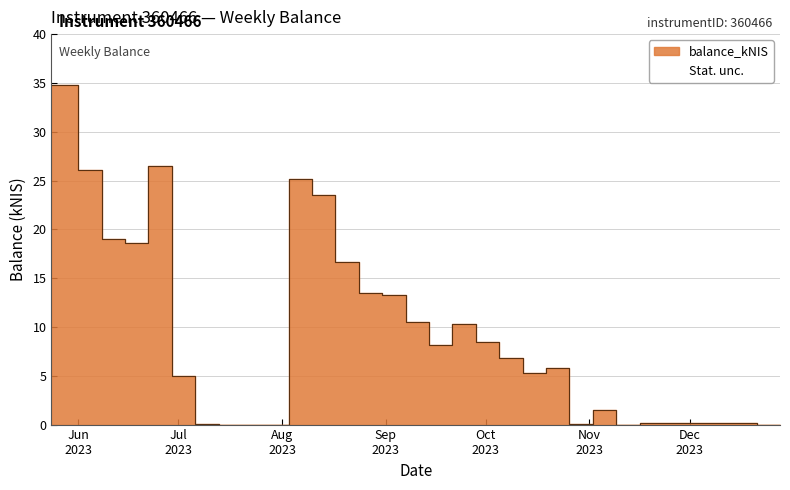

How many values are below 8?

12